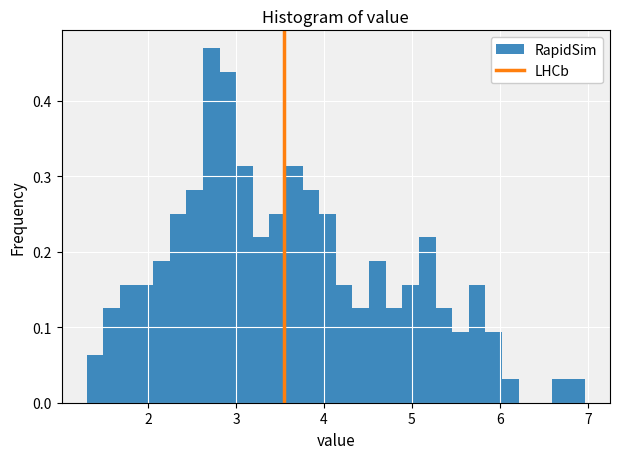

Read against the x-axis, roughly where is the centre of the tallest bar?

2.7